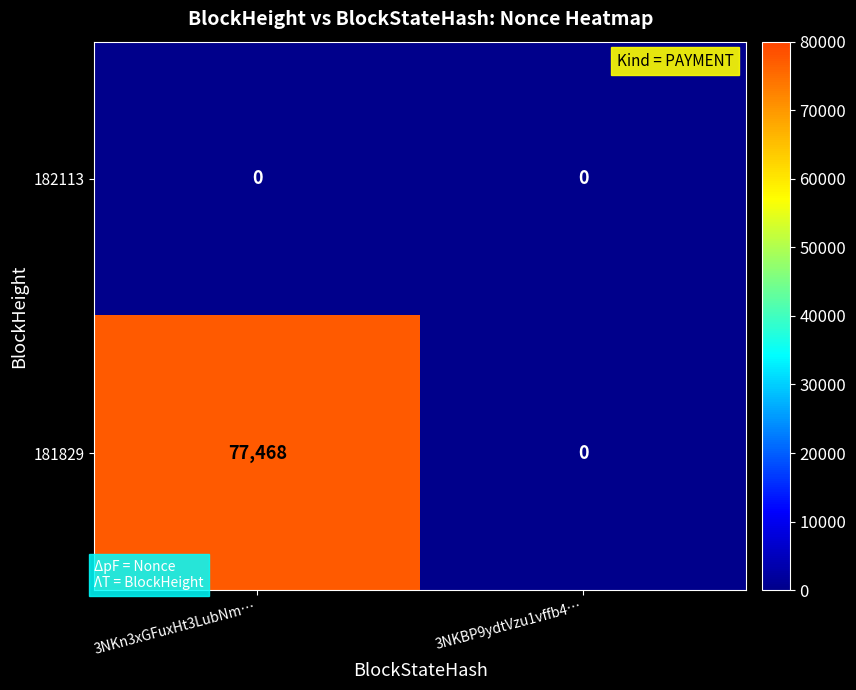

True or false: 182113 has a value of 0 at 3NKn3xGFuxHt3LubNm….

True